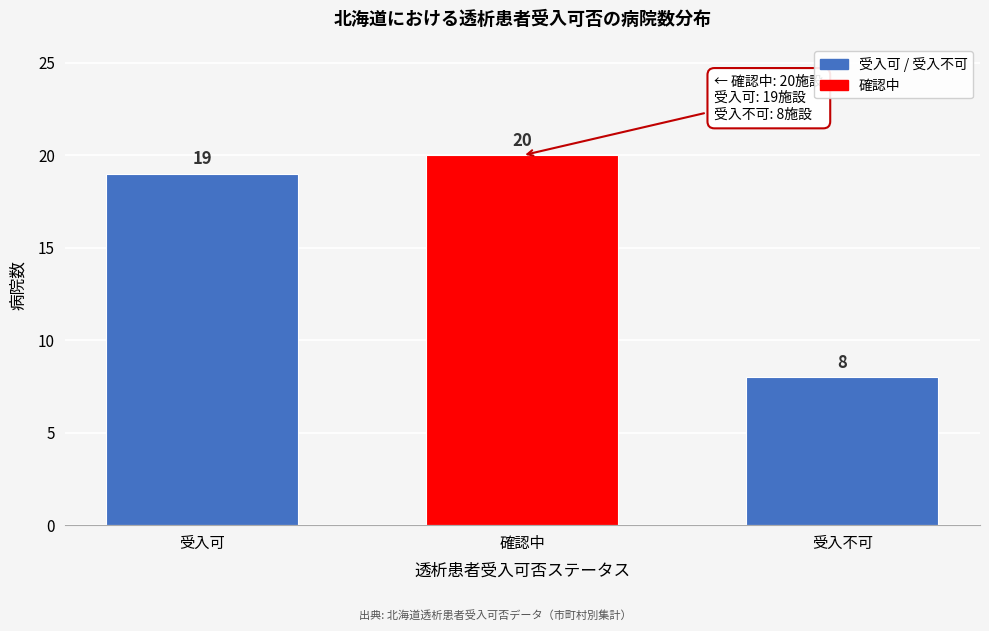

Reading left to right, transcribe all the data shown in this chart.

19	20	8